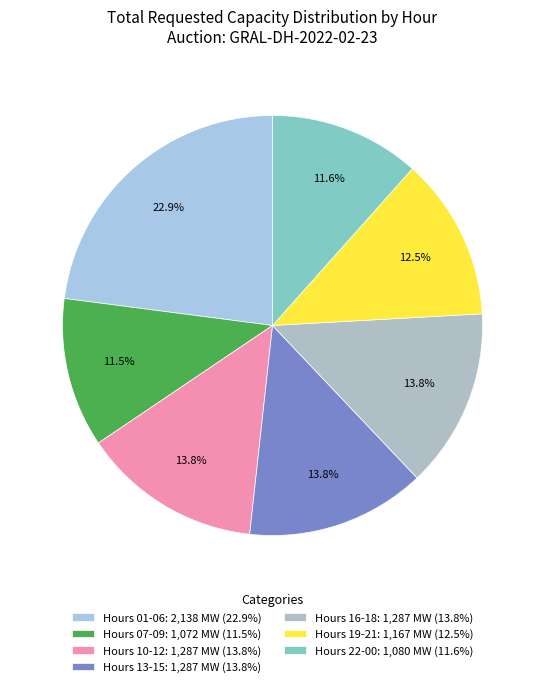

How many segments does this pie chart have?

7